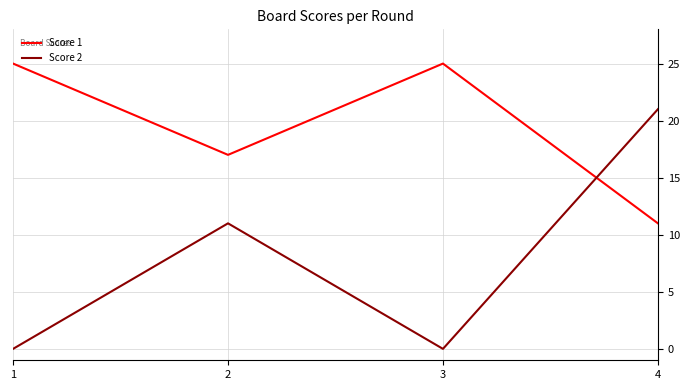

Reading left to right, list all the values displayed in this chart.

Score 1: 1=25	2=17	3=25	4=11
Score 2: 1=0	2=11	3=0	4=21